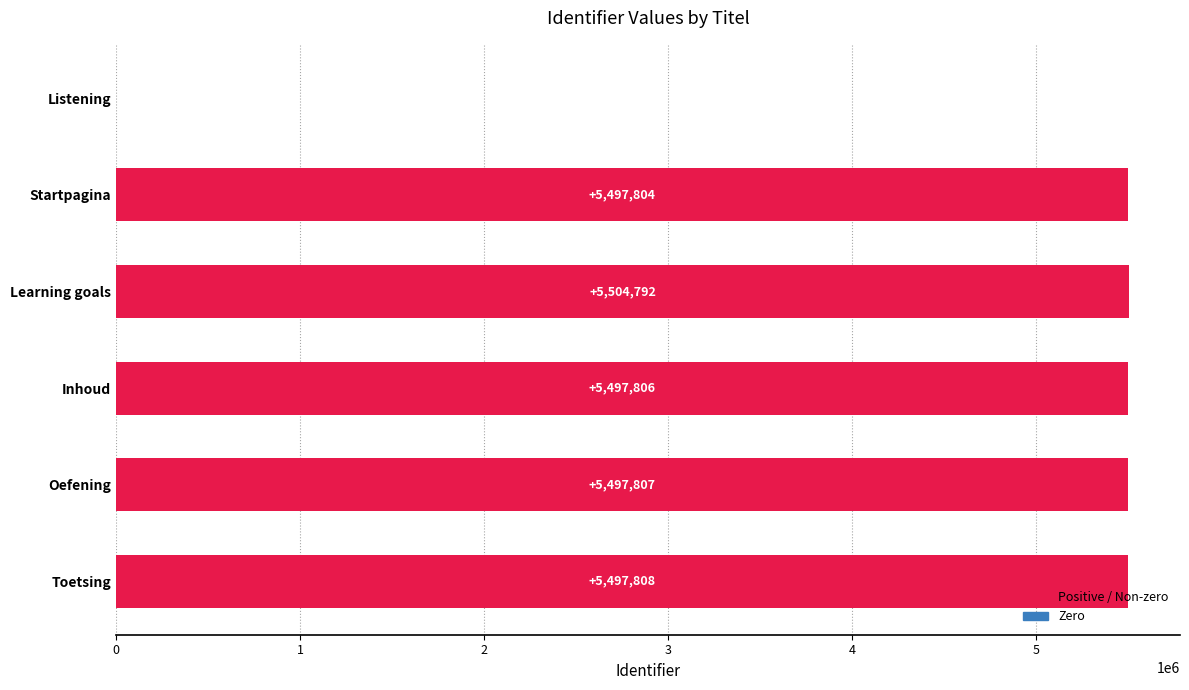

At which label is the value closest to 2752396?

Startpagina